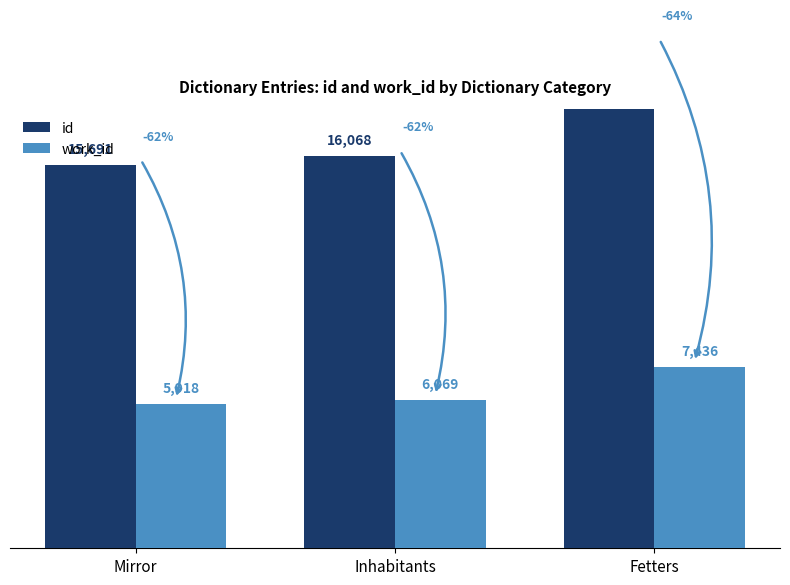

List the labels in order of id value, smallest first.

Mirror, Inhabitants, Fetters